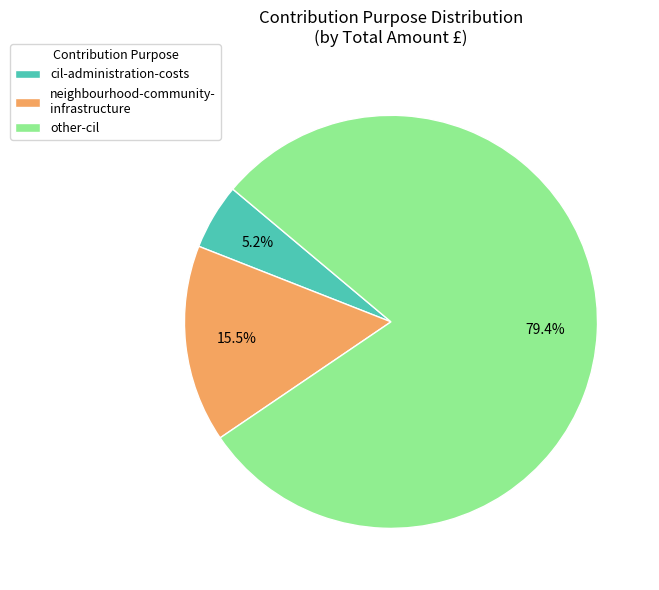

Approximately how many times larger is the value at cil-administration-costs compared to neighbourhood-community- infrastructure?

0.3